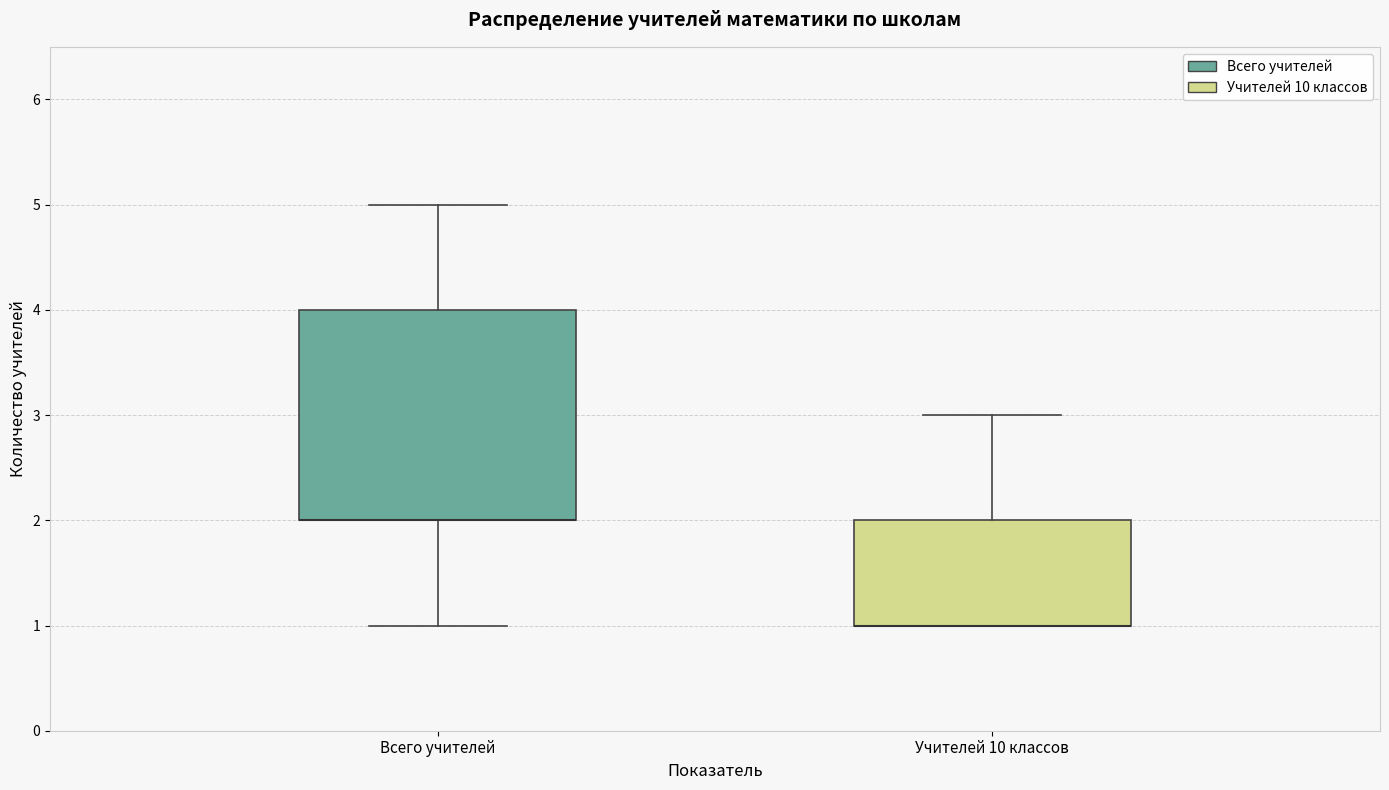

Which box is the tallest, from its lower edge to its upper edge?

Всего учителей